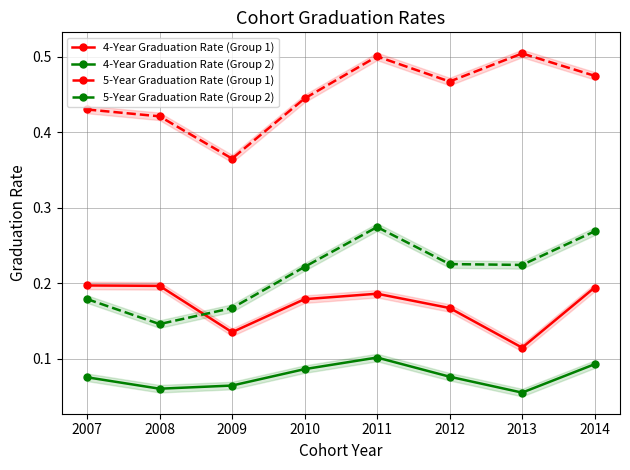

True or false: 5-Year Graduation Rate (Group 2) has a value of 0.1 at 2009.

False